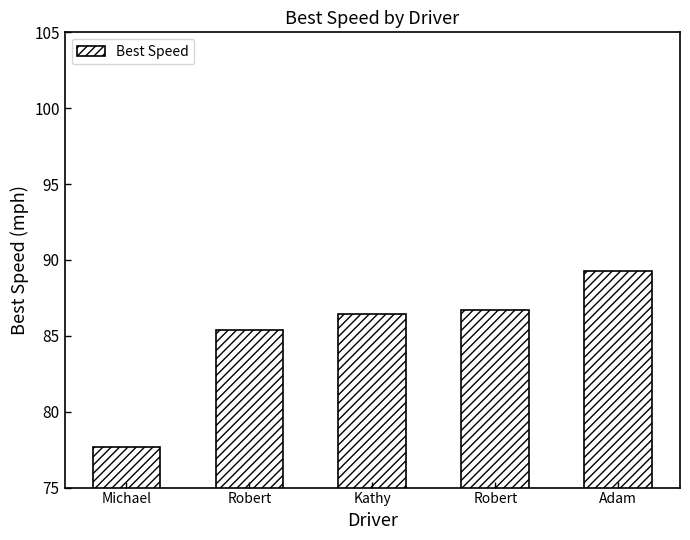

Reading left to right, list all the values displayed in this chart.

77.7	85.4	86.4	86.7	89.3